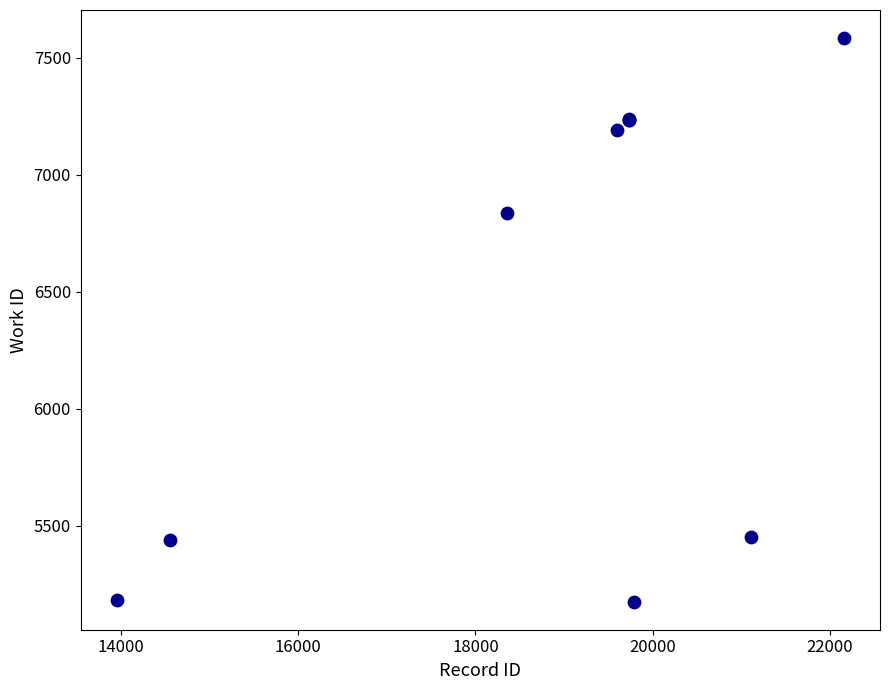

What Y value in the scatter plot is closest to 6379?

6836